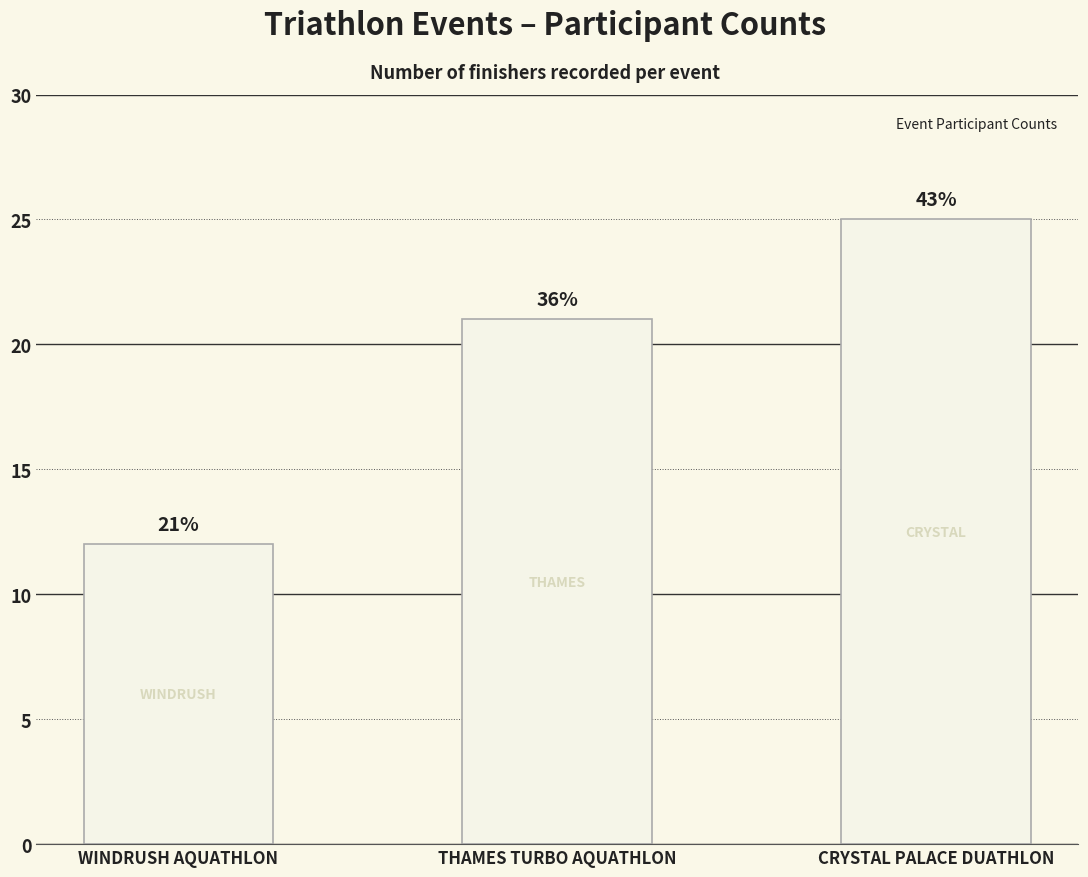

Are the bars horizontal?

No